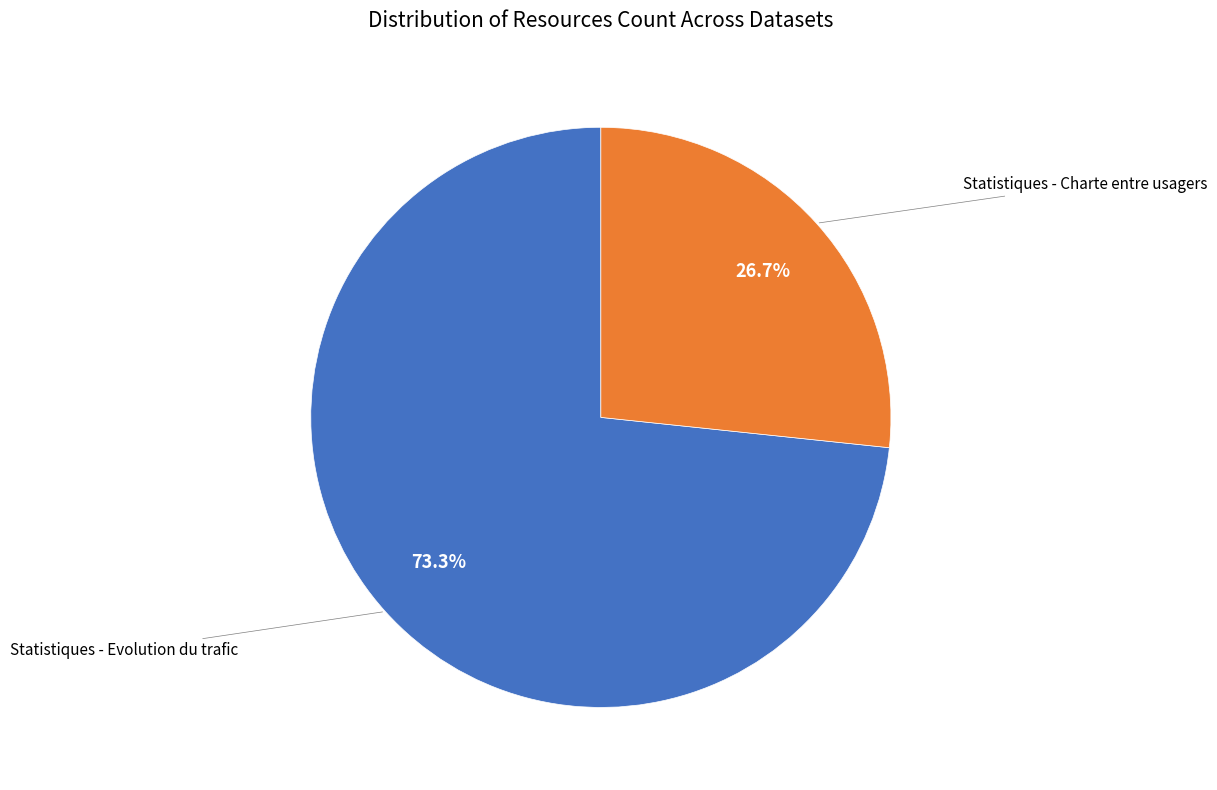

The Statistiques - Charte entre usagers slice represents 21% of the pie. True or false?

False